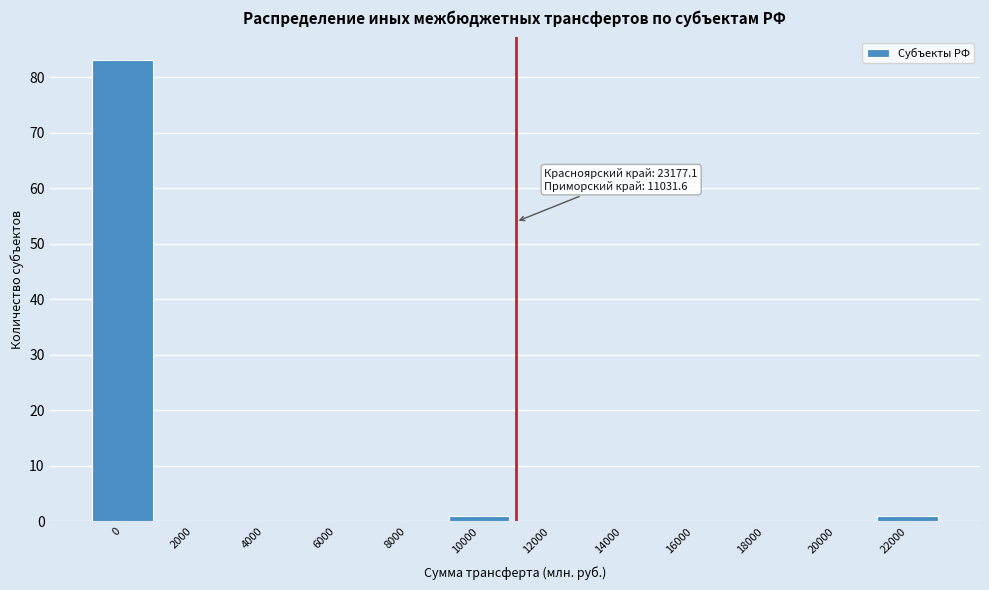

Reading left to right, extract all data points from this chart.

0=83	2000=0	4000=0	6000=0	8000=0	10000=1	12000=0	14000=0	16000=0	18000=0	20000=0	22000=1